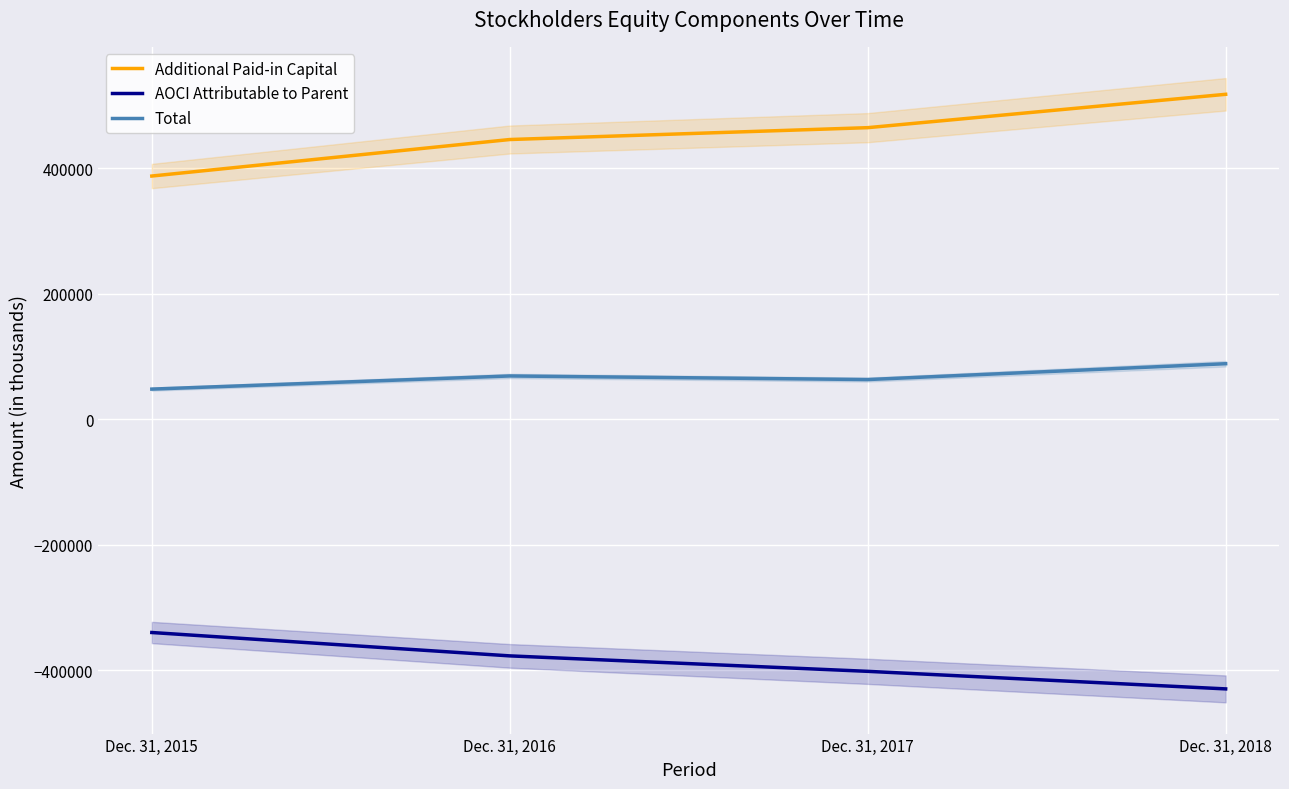

What is the spread (max minus min) of values at Dec. 31, 2016?

822700